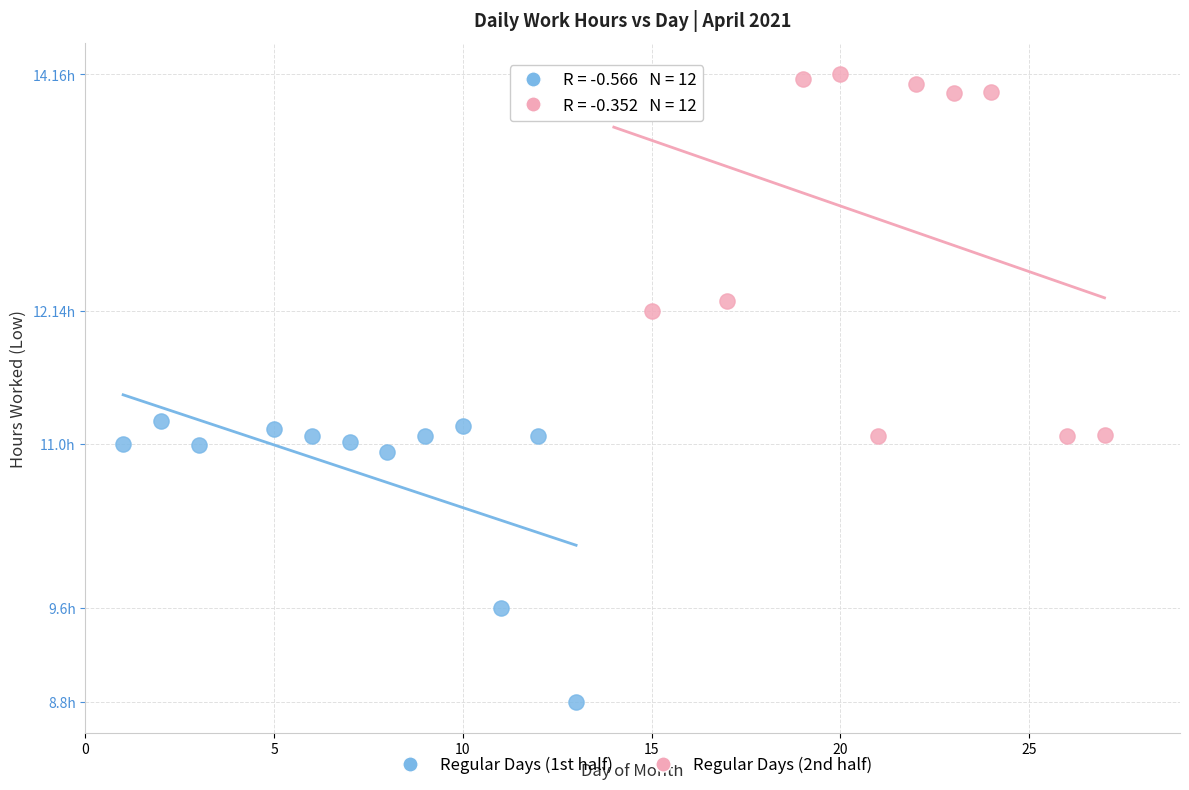

Which series contains the lowest Y value?

Regular Days (1st half)